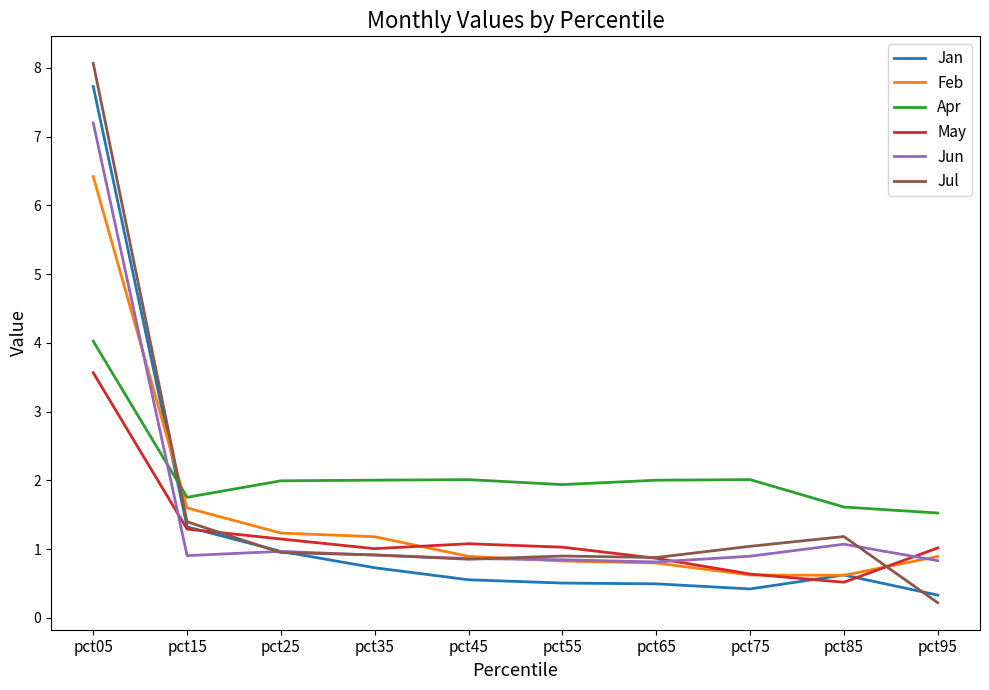

Which category has the highest value in the Jun series?

pct05